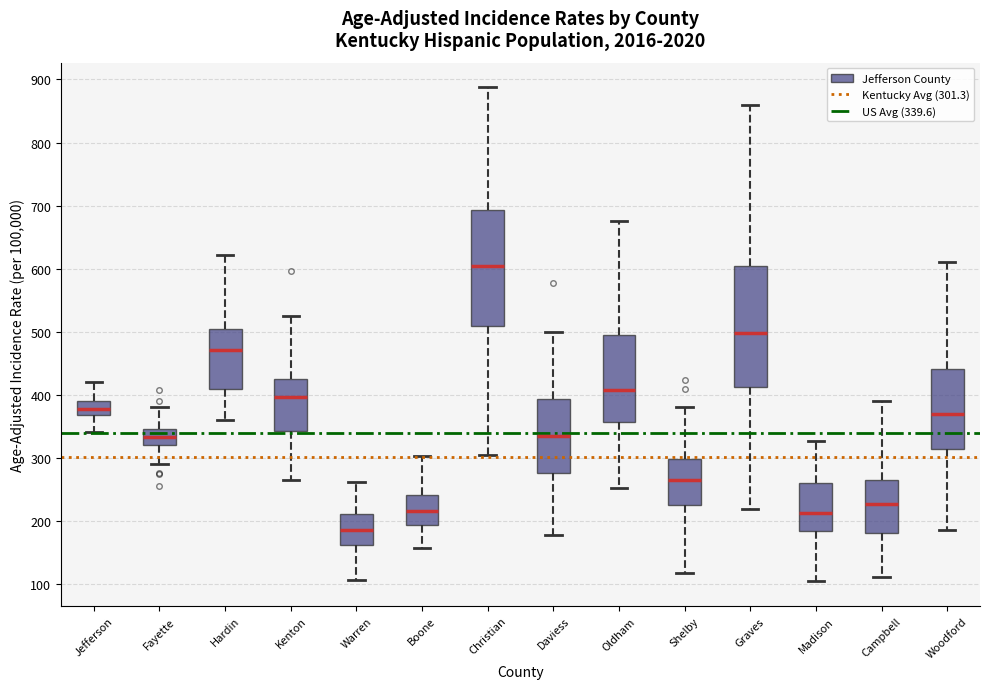

Reading left to right, transcribe this box plot: for each box, give where its median line is, the range the box spans, and where its two whiskers end, as read against the y-axis. The values are not printed on the chart, so give them approximately, as read against the axis.

Jefferson: median 380, box 370 to 390, whiskers 340 to 420
Fayette: median 330, box 320 to 350, whiskers 290 to 380
Hardin: median 470, box 410 to 500, whiskers 360 to 620
Kenton: median 400, box 340 to 420, whiskers 260 to 520
Warren: median 180, box 160 to 210, whiskers 110 to 260
Boone: median 220, box 190 to 240, whiskers 160 to 300
Christian: median 600, box 510 to 690, whiskers 300 to 890
Daviess: median 330, box 280 to 390, whiskers 180 to 500
Oldham: median 410, box 360 to 500, whiskers 250 to 680
Shelby: median 260, box 220 to 300, whiskers 120 to 380
Graves: median 500, box 410 to 600, whiskers 220 to 860
Madison: median 210, box 180 to 260, whiskers 100 to 330
Campbell: median 230, box 180 to 260, whiskers 110 to 390
Woodford: median 370, box 310 to 440, whiskers 180 to 610